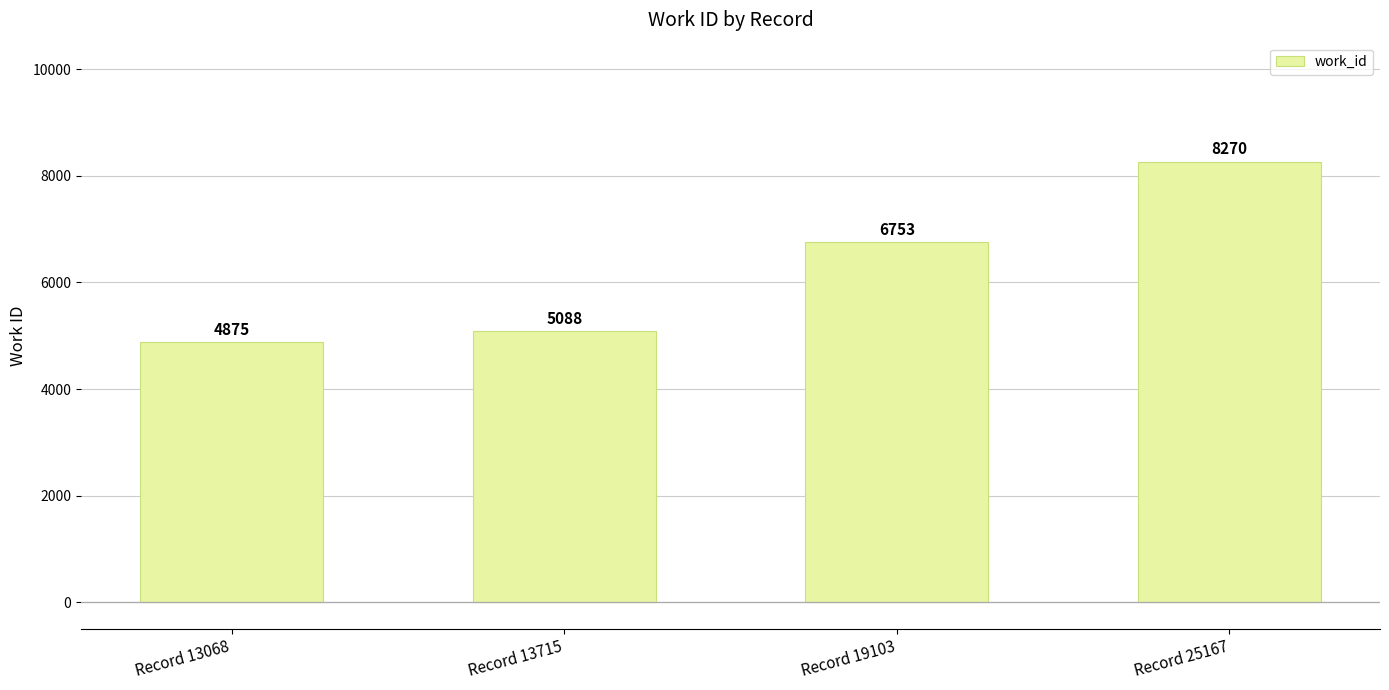

List the labels in order of value, largest first.

Record 25167, Record 19103, Record 13715, Record 13068